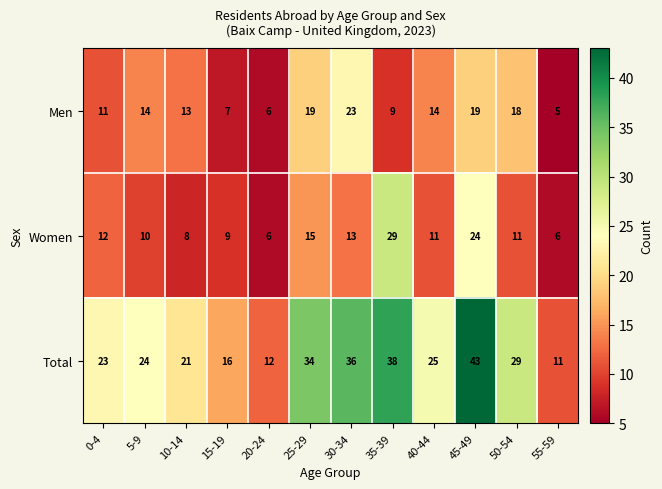

Rank the series at 50-54 from highest to lowest value.

Total, Men, Women